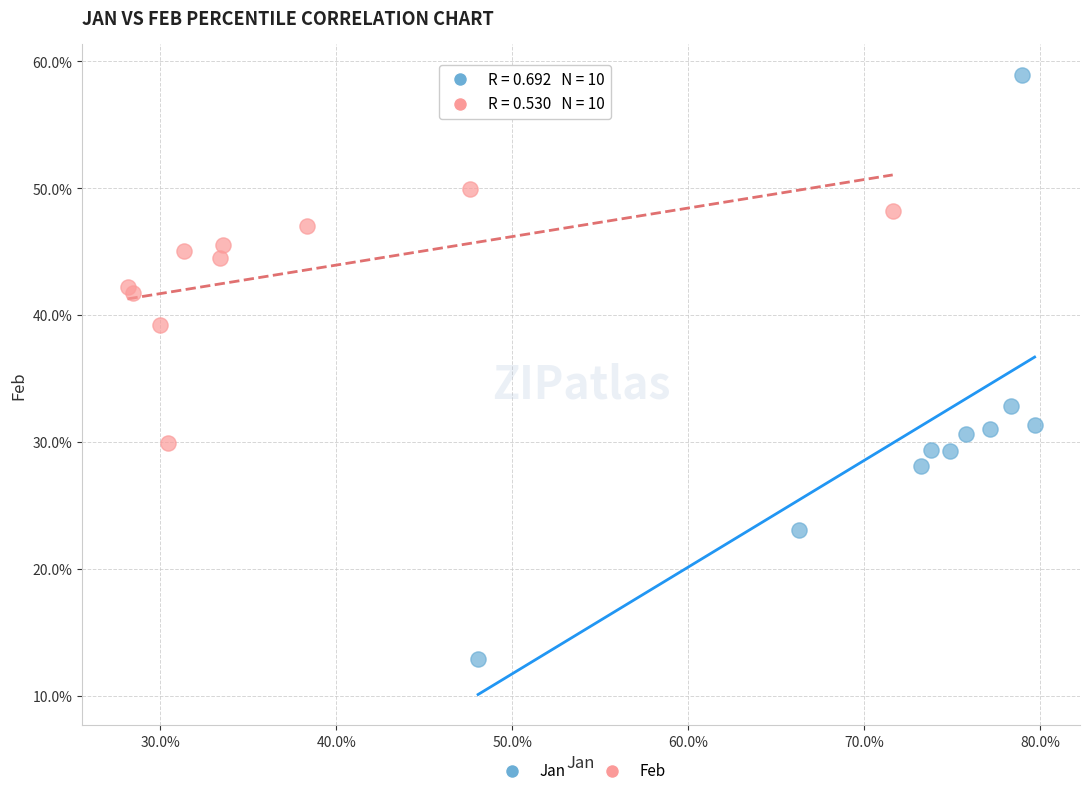

Which series reaches the minimum Y coordinate?

Jan